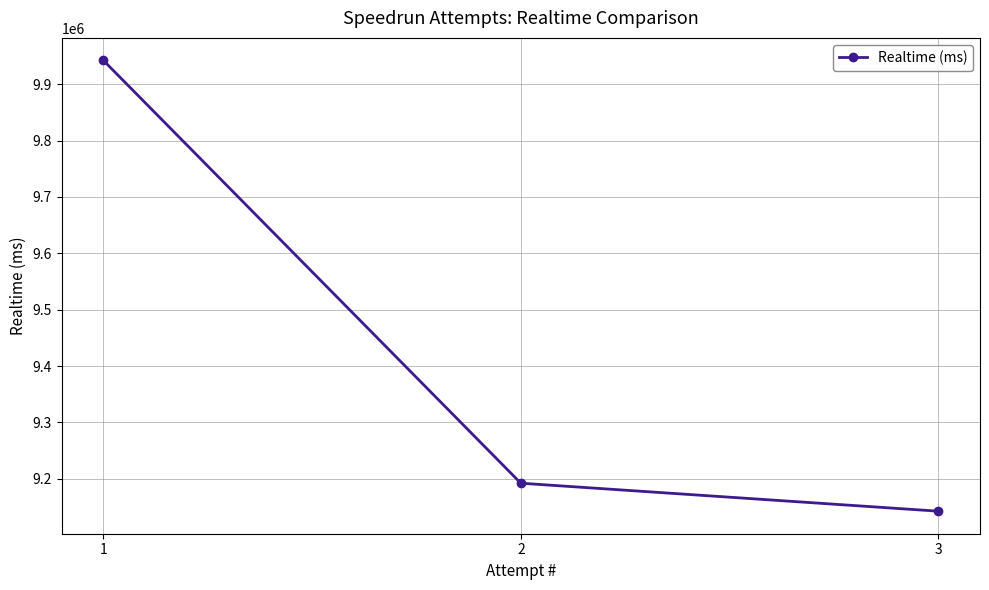

What is the value of the 3rd point from the left?

9142529